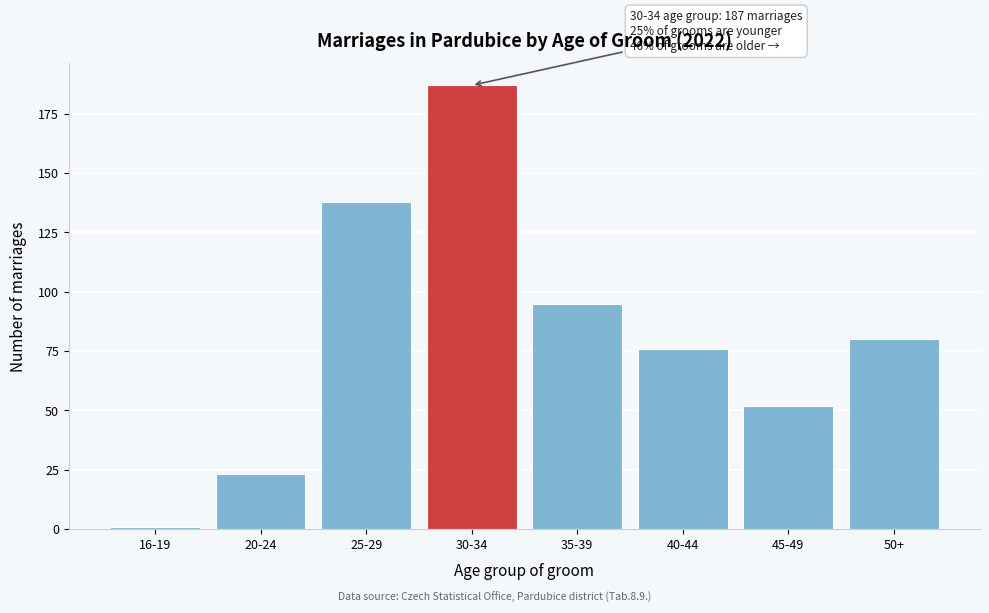

Reading right to left, list all the values displayed in this chart.

50+=80	45-49=52	40-44=76	35-39=95	30-34=187	25-29=138	20-24=23	16-19=1